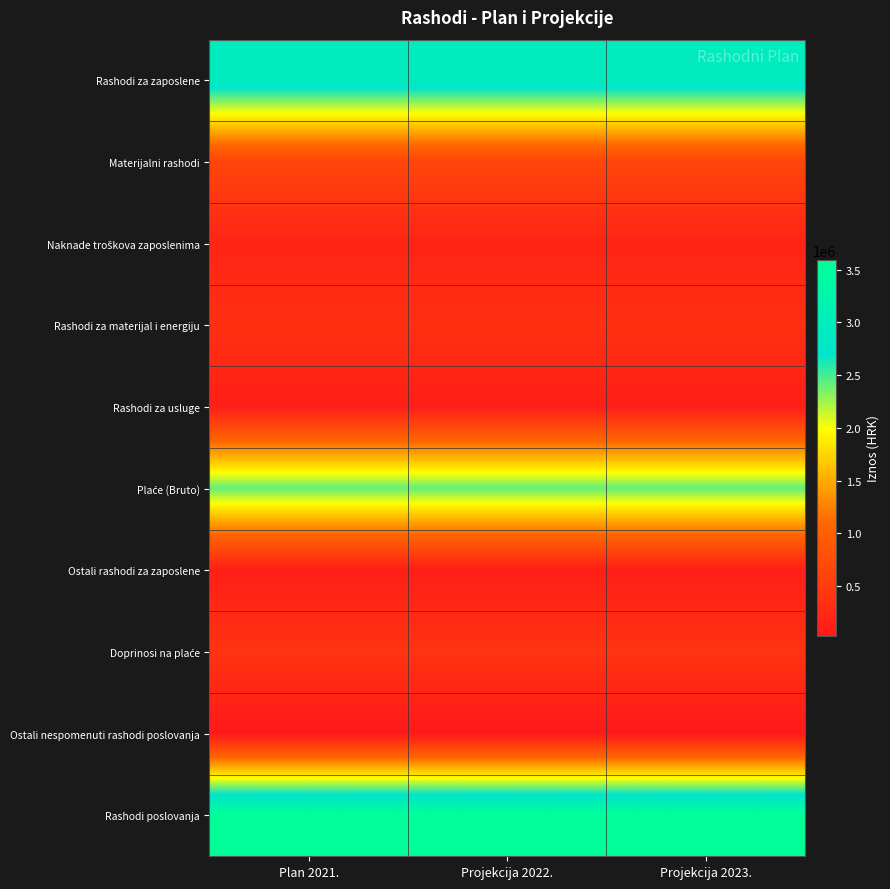

At which category does the chart reach its peak across all series?

Plan 2021.